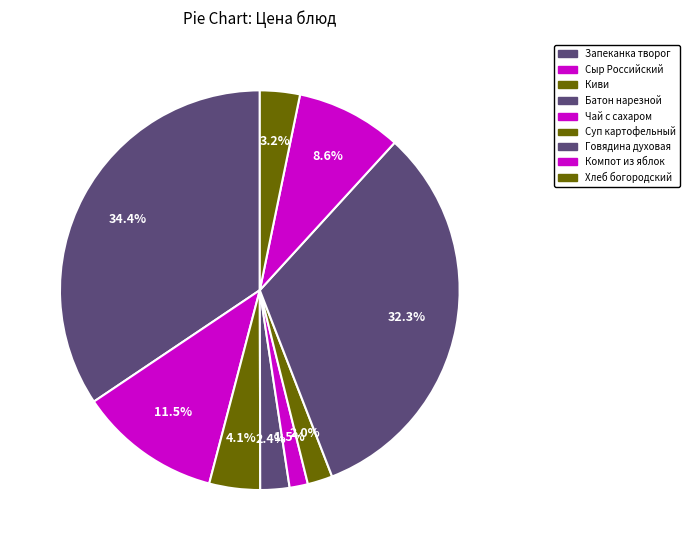

Count the number of slices in the pie.

9